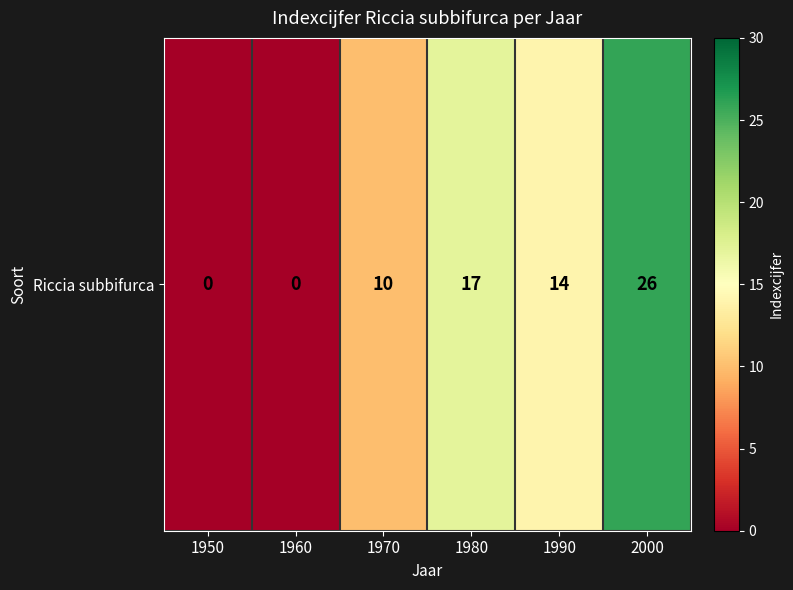

Rank the categories by value from highest to lowest.

2000, 1980, 1990, 1970, 1950, 1960